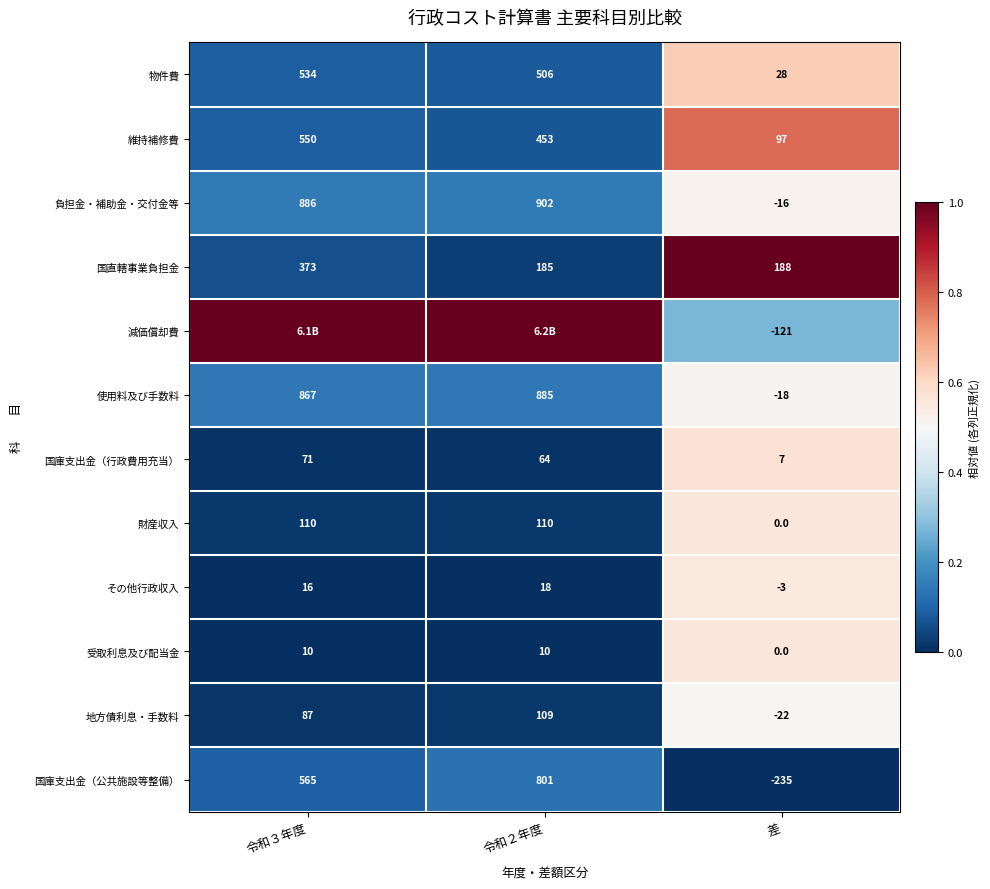

Rank the categories by その他行政収入 value from lowest to highest.

差, 令和３年度, 令和２年度